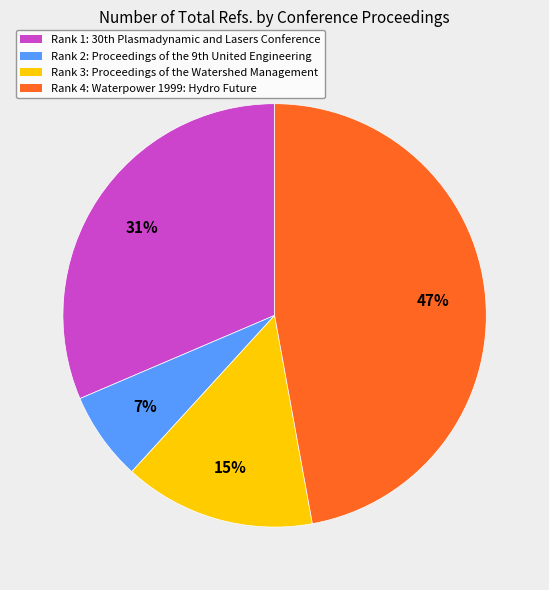

Is there any slice that represents more than half of the pie?

No